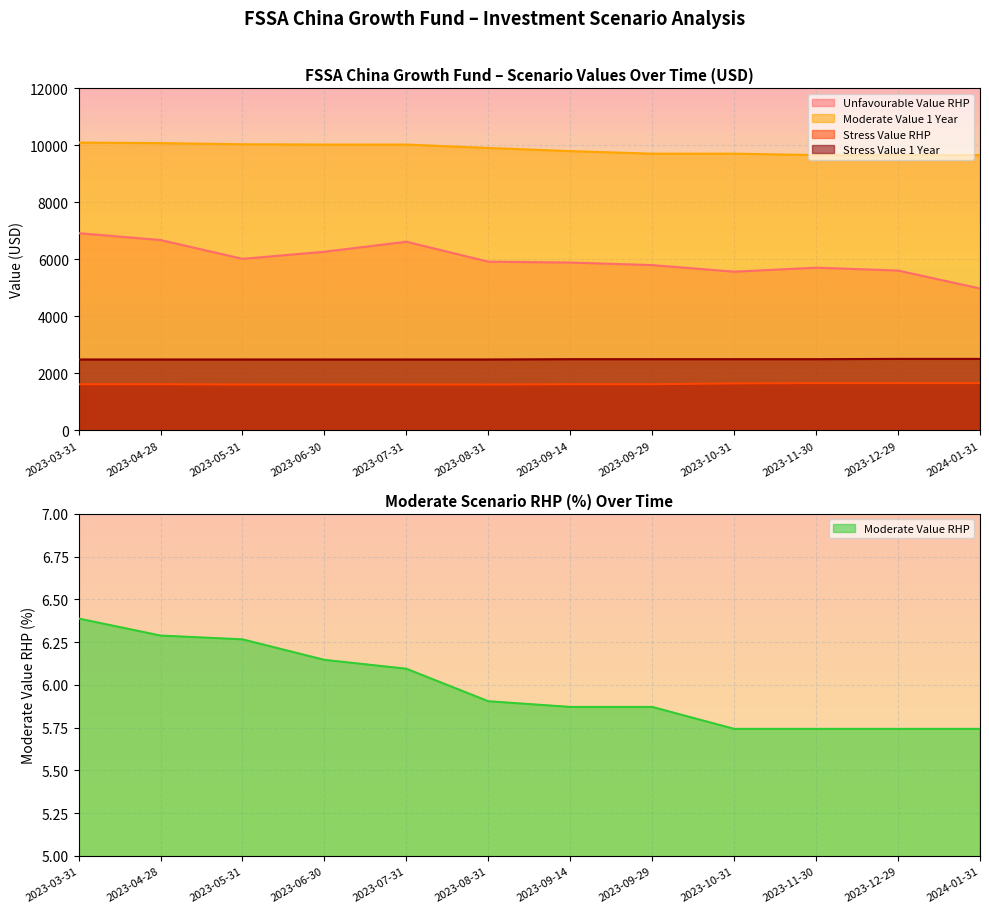

How many distinct data groups are displayed?

5